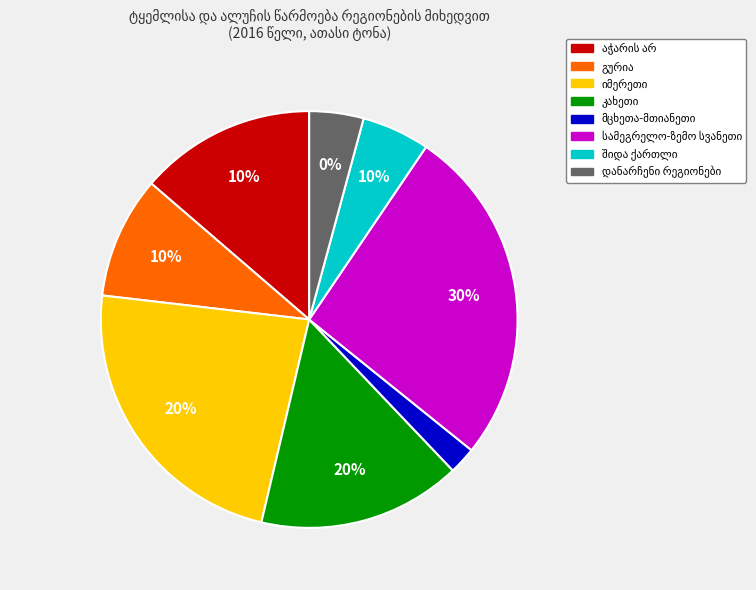

Does დანარჩენი რეგიონები represent more than half of the total?

No